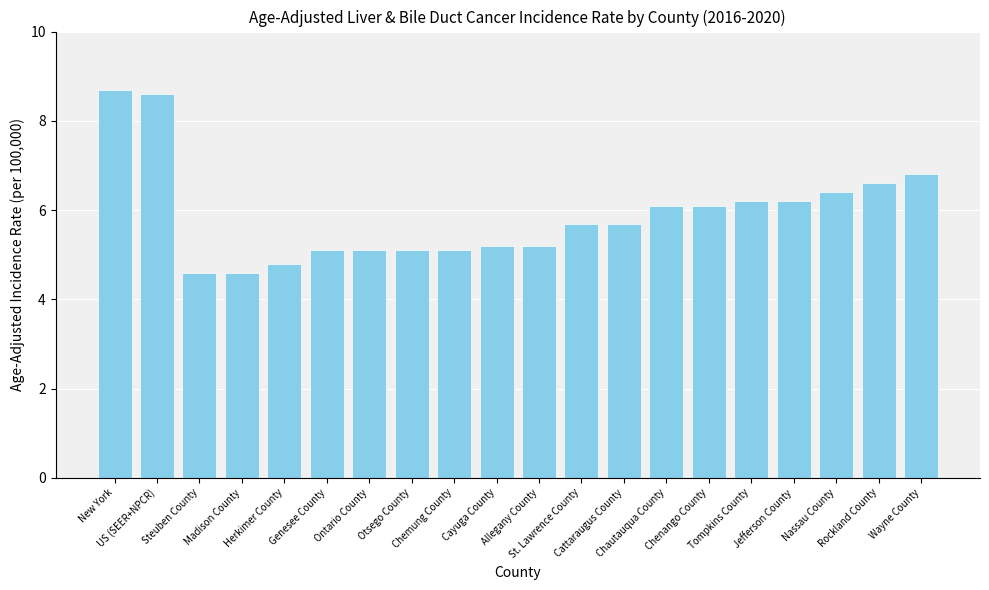

What is the difference between the second highest and second lowest values?

4.0